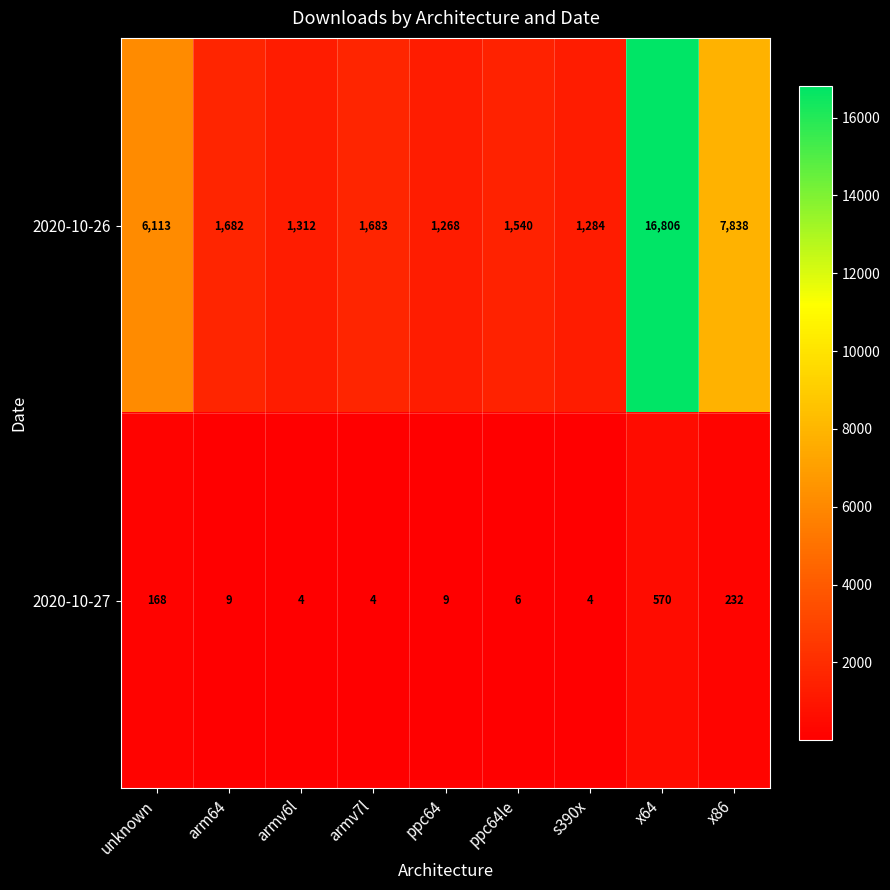

True or false: 2020-10-26 has a value of 1540 at ppc64le.

True